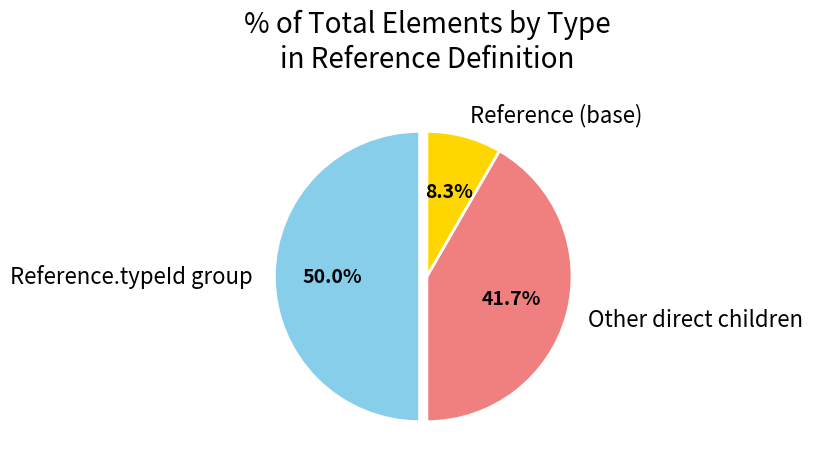

Which slice is the largest?

Reference.typeId group